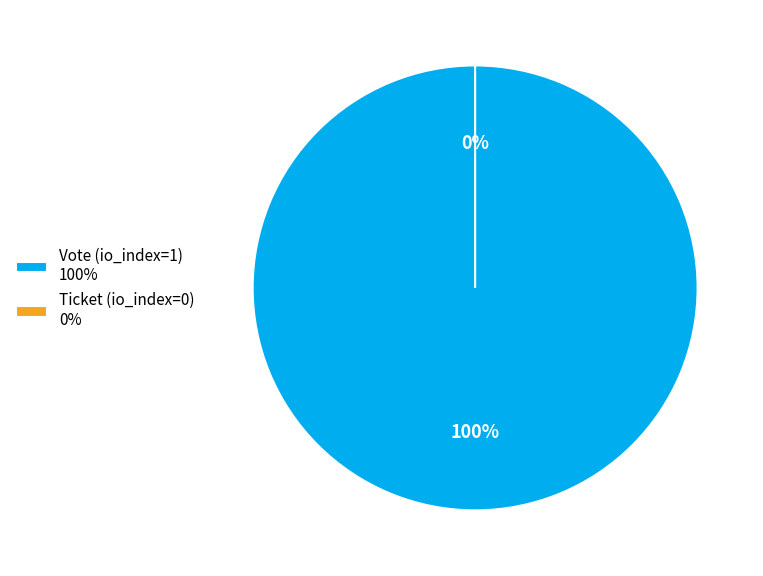

How many segments does this pie chart have?

2